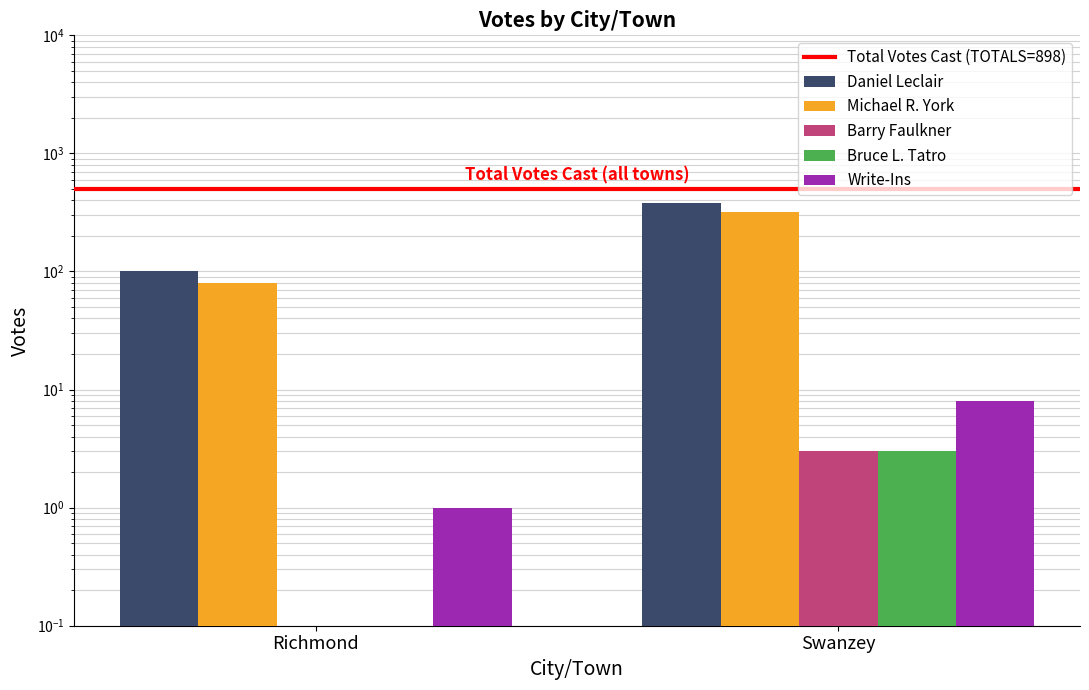

How many bars are there in total?

12